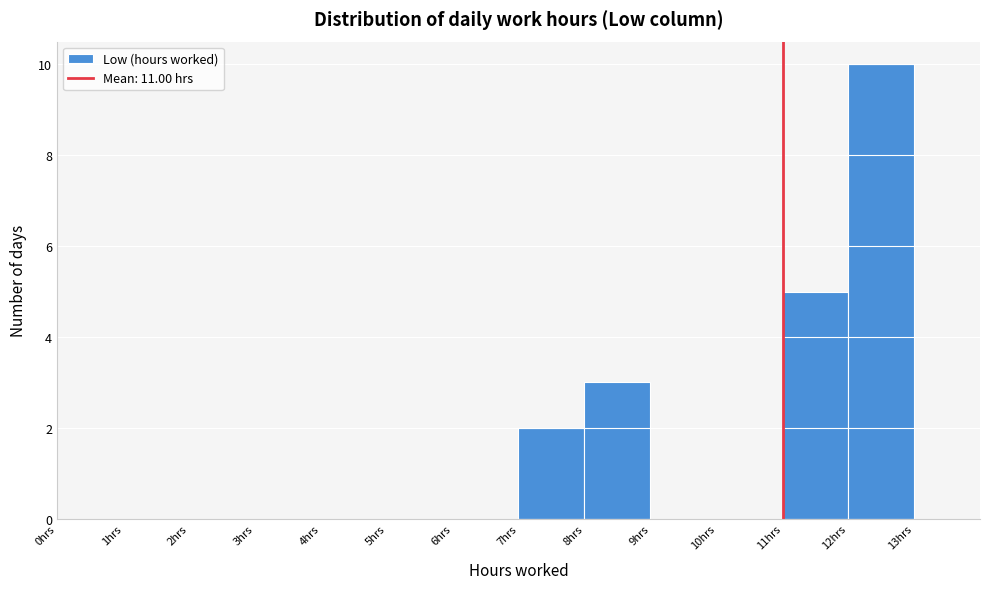

Reading left to right, transcribe this chart: for each bar, give the range it covers on the x-axis and its height. The values are not printed on the chart, so give them approximately, as read against the axis.

0 to 1: 0
1 to 2: 0
2 to 3: 0
3 to 4: 0
4 to 5: 0
5 to 6: 0
6 to 7: 0
7 to 8: 2
8 to 9: 3
9 to 10: 0
10 to 11: 0
11 to 12: 5
12 to 13: 10
13 to 14: 0